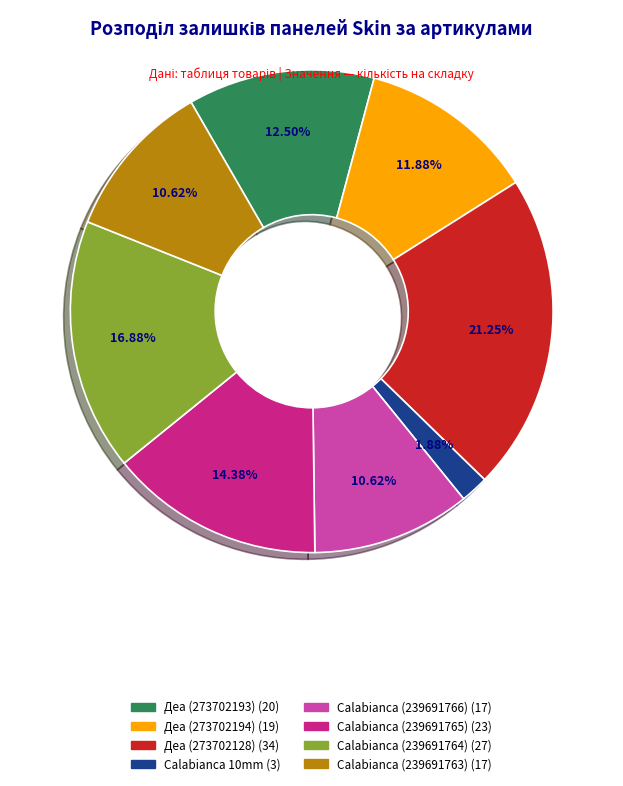

Does any single category account for the majority?

No